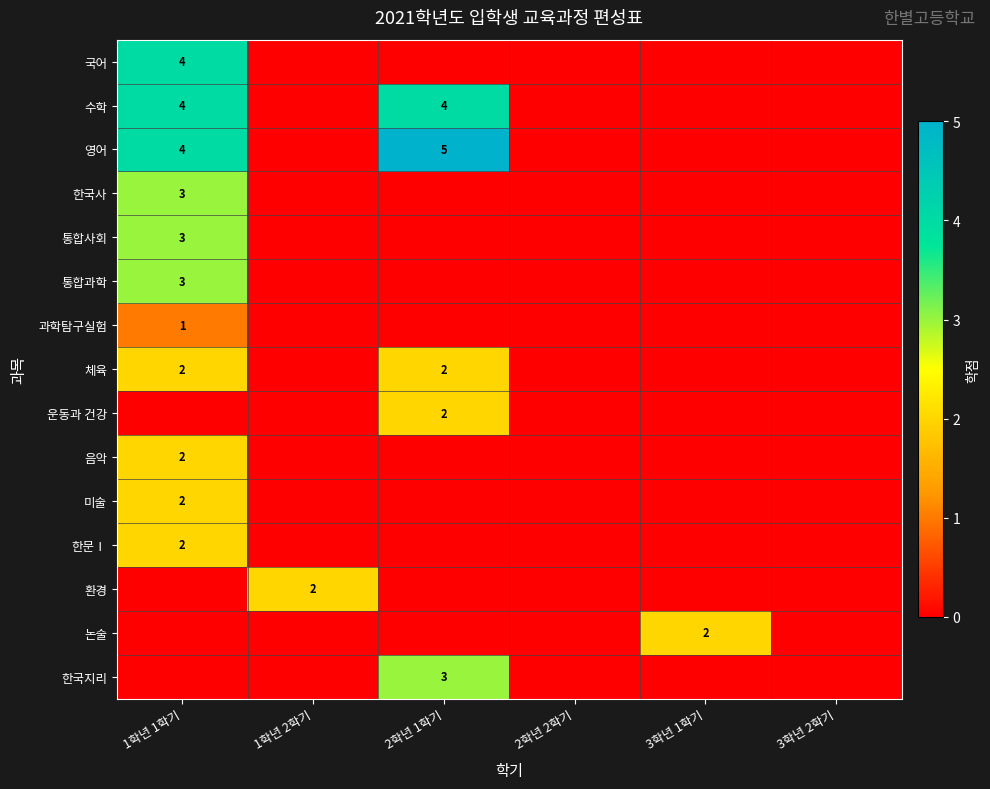

The value of 국어 at 1학년 1학기 is 4. True or false?

True